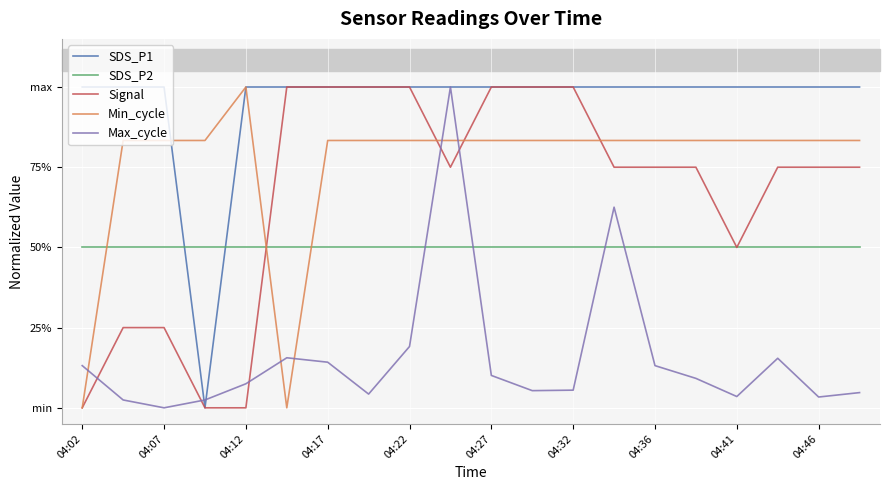

Does the chart display data point markers on the line(s)?

No